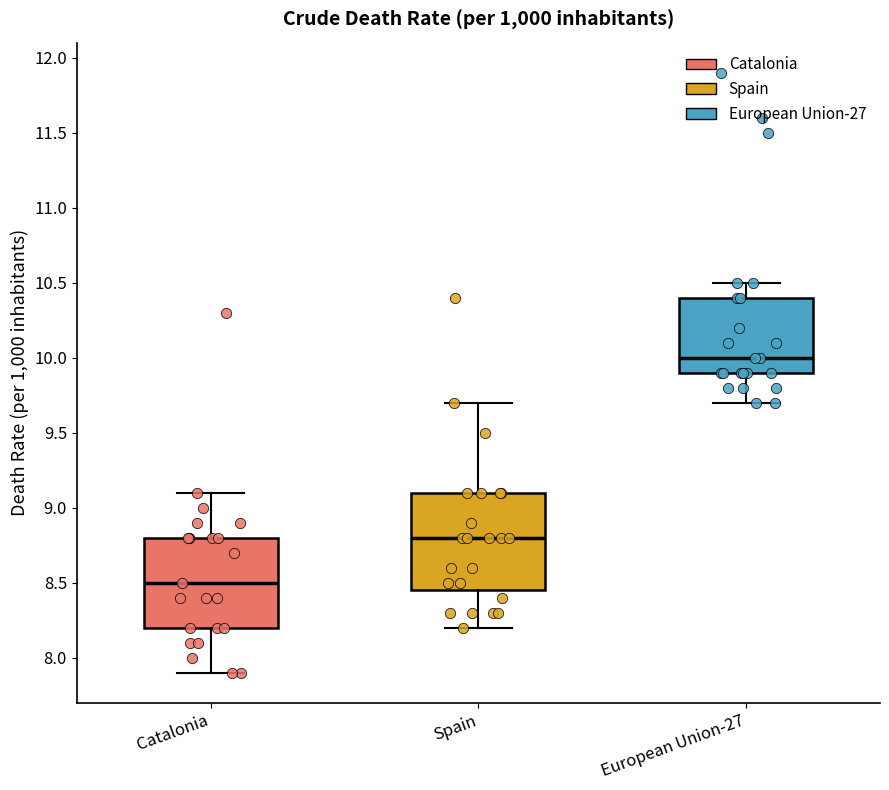

Reading left to right, transcribe this box plot: for each box, give where its median line is, the range the box spans, and where its two whiskers end, as read against the y-axis. The values are not printed on the chart, so give them approximately, as read against the axis.

Catalonia: median 8.50, box 8.20 to 8.80, whiskers 7.90 to 9.10
Spain: median 8.80, box 8.45 to 9.10, whiskers 8.20 to 9.70
European Union-27: median 10.00, box 9.90 to 10.40, whiskers 9.70 to 10.50